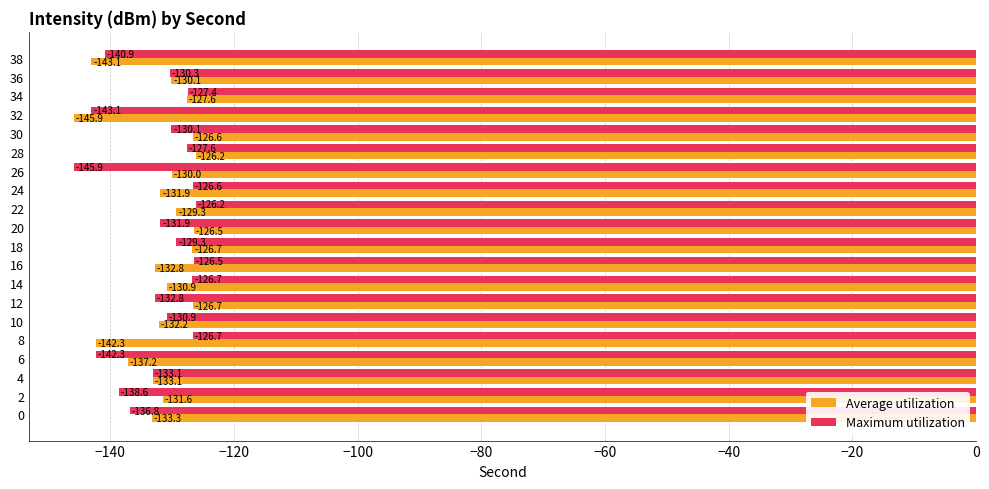

What is the average value of the Average utilization series?

-132.2